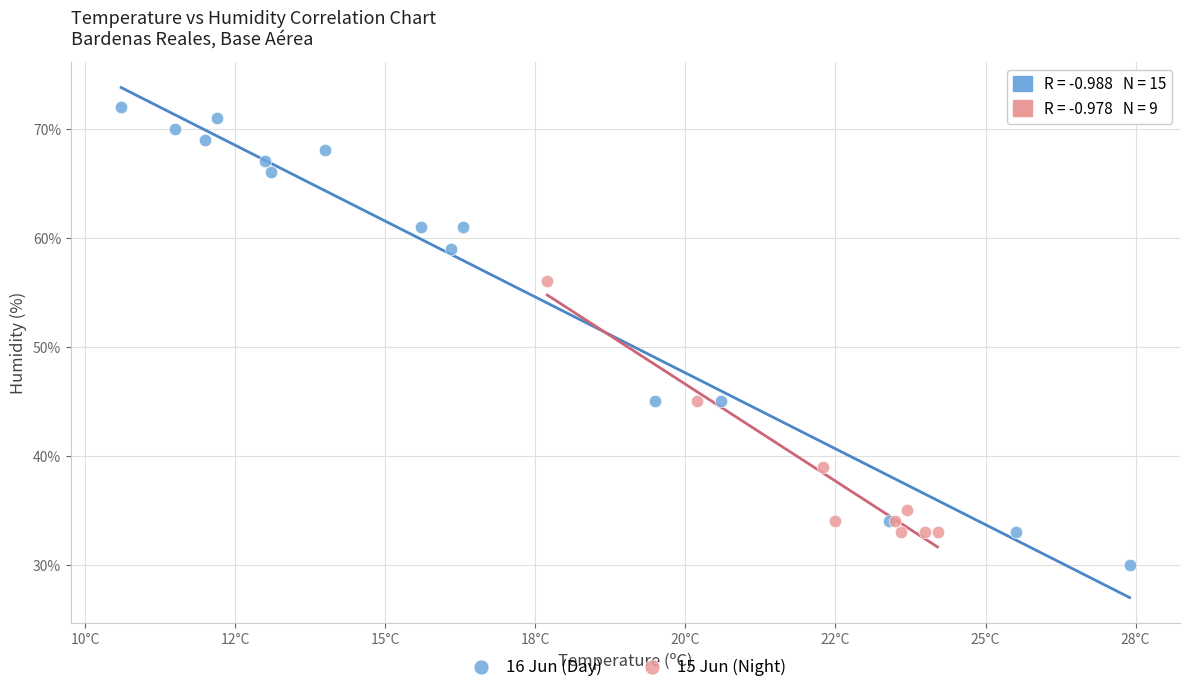

Which series reaches the maximum Y coordinate?

16 Jun (Day)